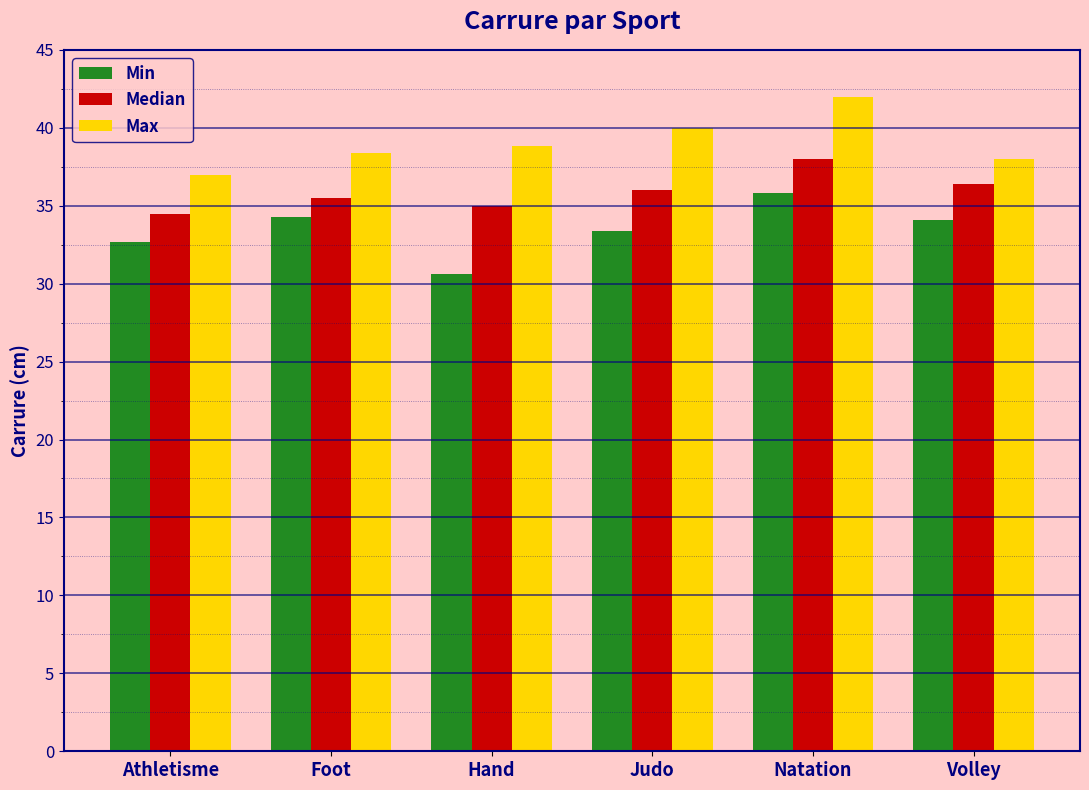

Are the bars grouped side by side (vs. stacked)?

Yes